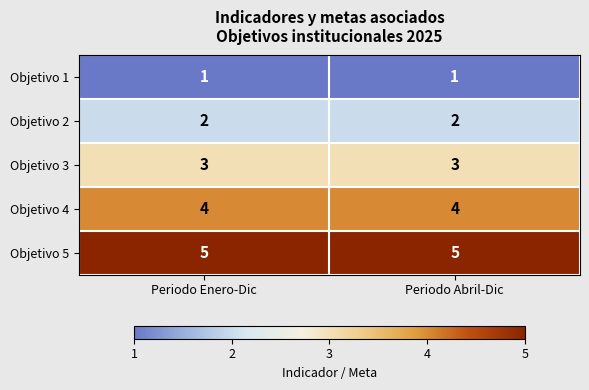

What is the minimum value for Objetivo 3?

3